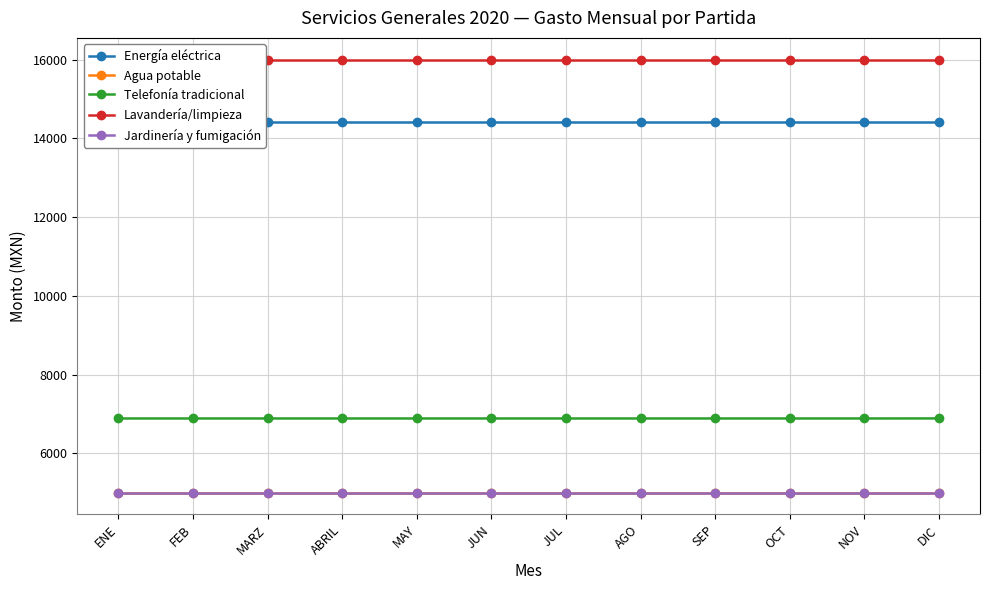

Which category has the lowest value across all series?

ENE